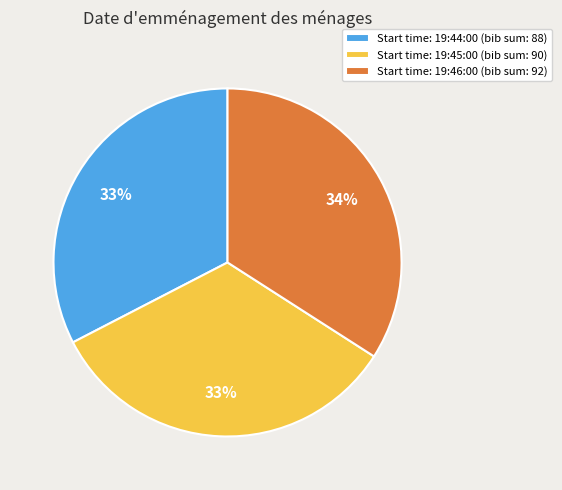

Is it true that Start time: 19:45:00 (bib sum: 90) is 33% of the pie?

True